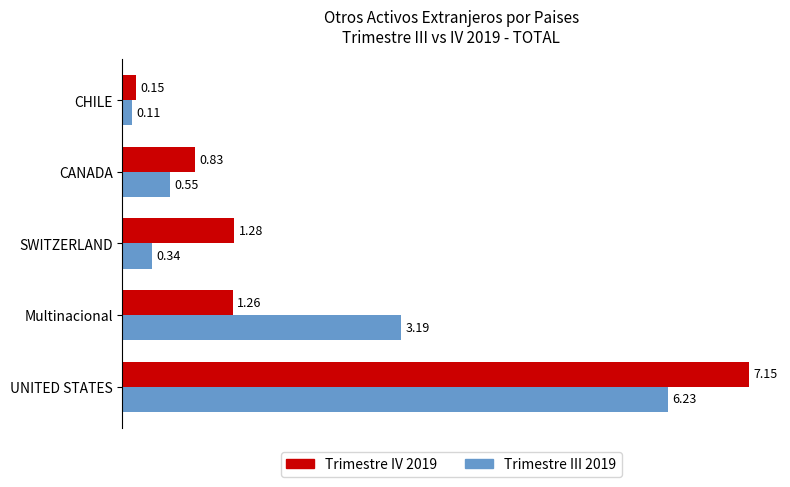

Count the number of categories in the chart.

5